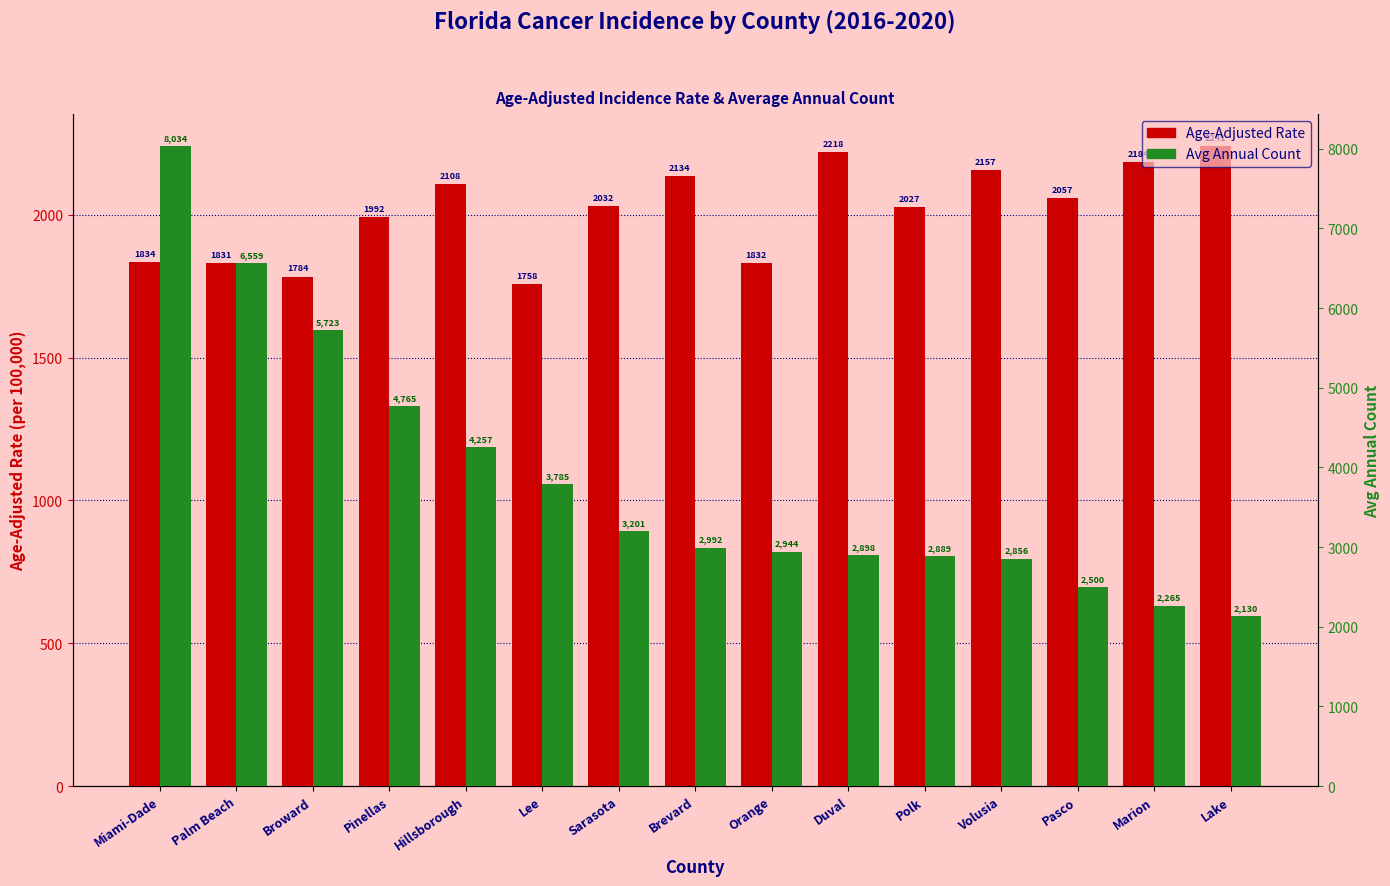

True or false: Average Annual Count has a value of 3201.0 at Sarasota.

True